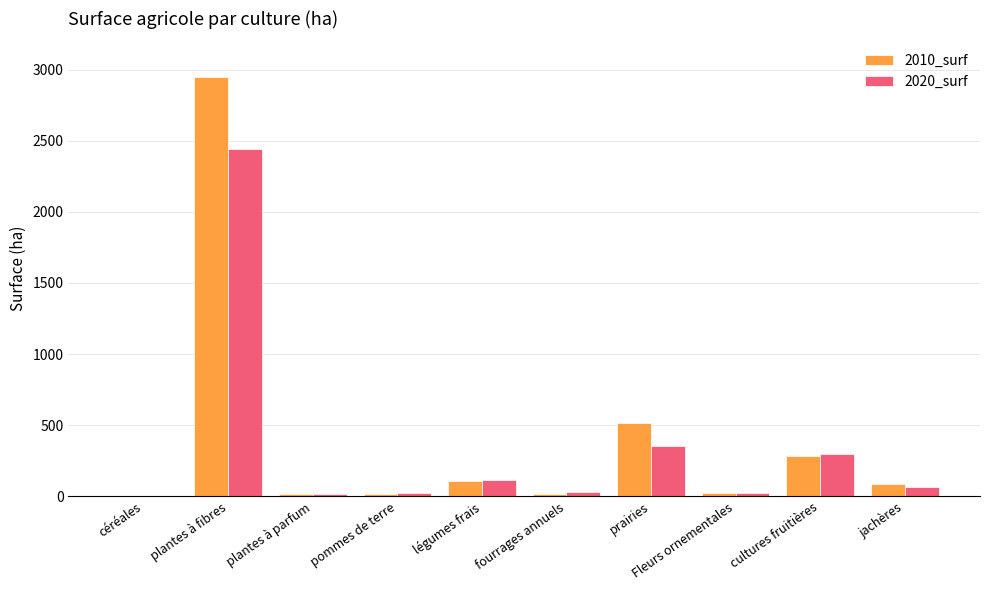

The value of 2020_surf at fourrages annuels is 29.8. True or false?

True